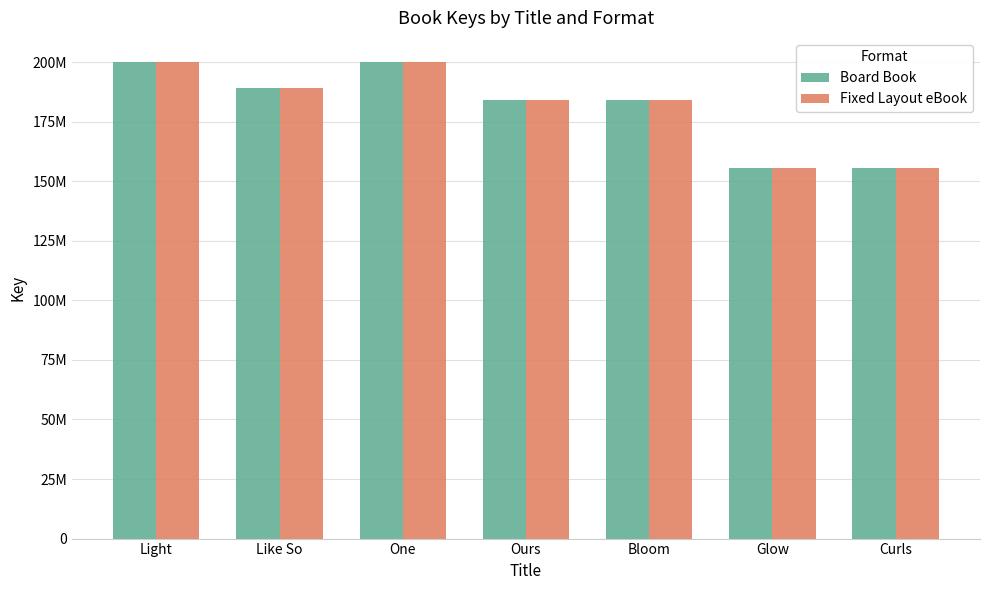

What are all the series names shown in the legend?

Board Book, Fixed Layout eBook